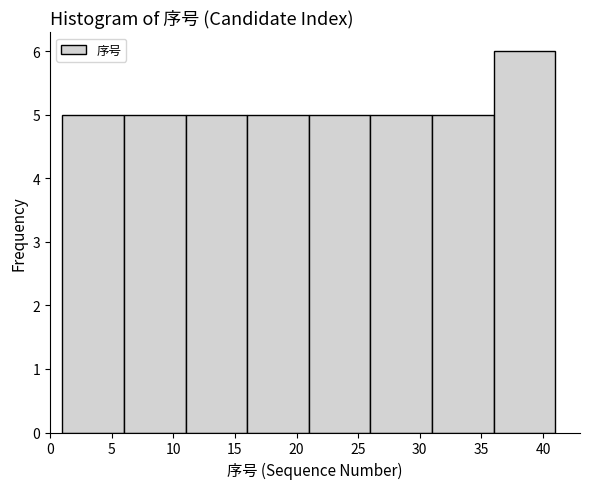

What is the height of the bar covering 11 to 16 on the x-axis? The values are not printed on the chart, so give them approximately, as read against the axis.

5